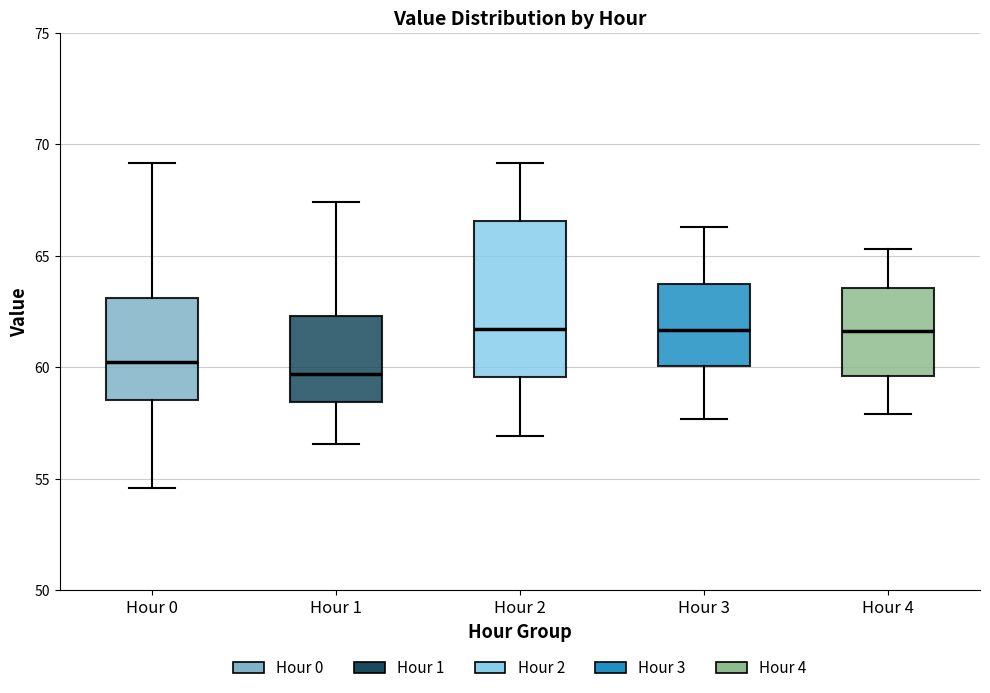

Reading left to right, transcribe this box plot: for each box, give where its median line is, the range the box spans, and where its two whiskers end, as read against the y-axis. The values are not printed on the chart, so give them approximately, as read against the axis.

Hour 0: median 60.5, box 58.5 to 63.0, whiskers 54.5 to 69.0
Hour 1: median 59.5, box 58.5 to 62.5, whiskers 56.5 to 67.5
Hour 2: median 61.5, box 59.5 to 66.5, whiskers 57.0 to 69.0
Hour 3: median 61.5, box 60.0 to 64.0, whiskers 57.5 to 66.5
Hour 4: median 61.5, box 59.5 to 63.5, whiskers 58.0 to 65.5